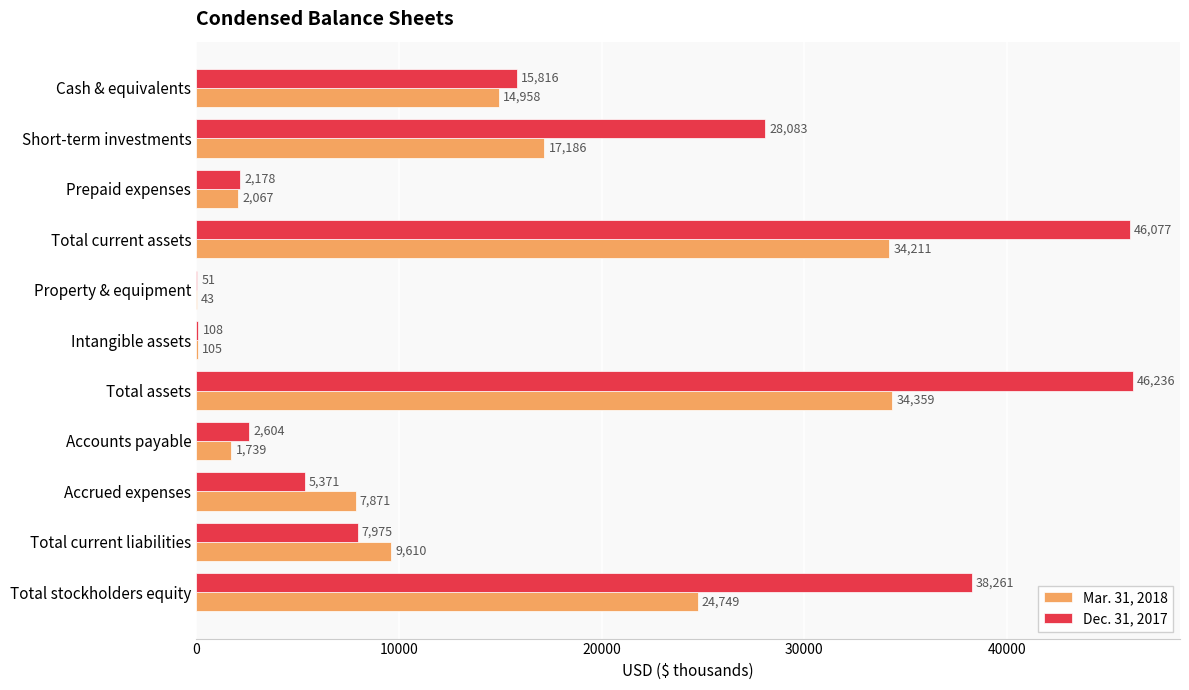

What is the sum of all Dec. 31, 2017 values?

192760